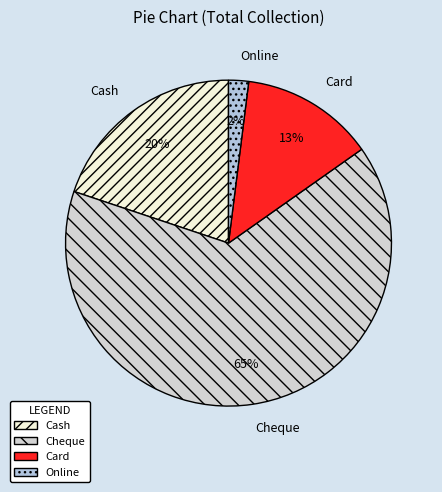

What percentage is the Online slice, to the nearest percent?

2%